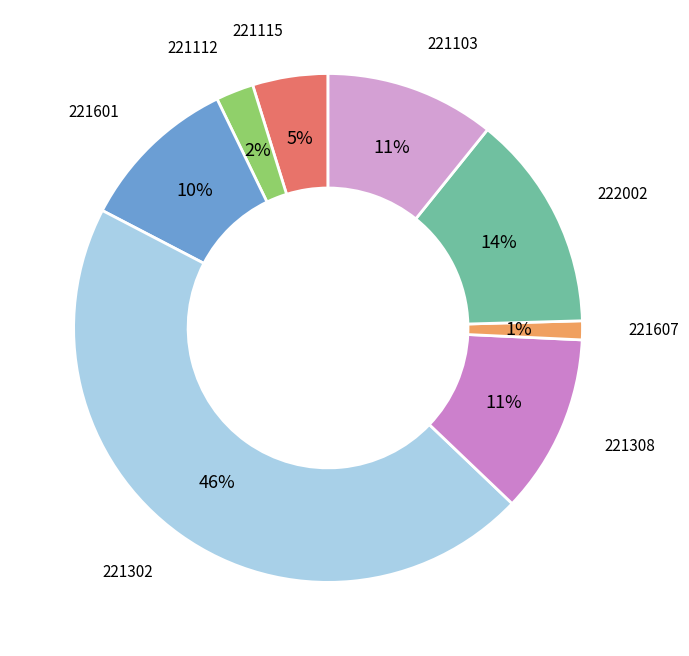

How many slices are in this pie chart?

8